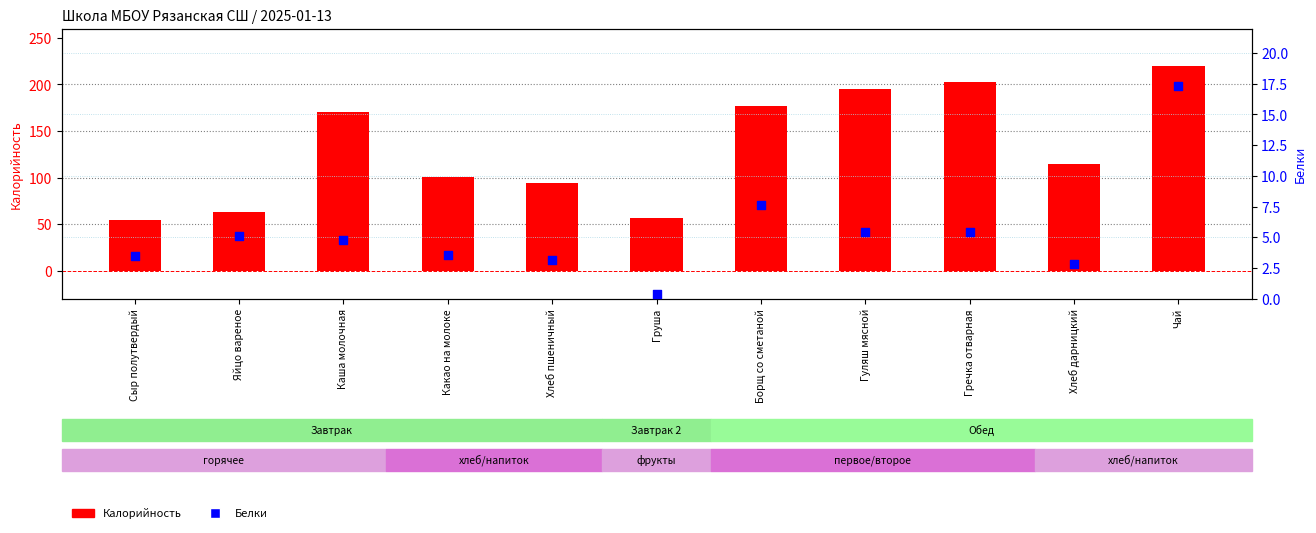

Which series has the widest spread of Y values?

Калорийность